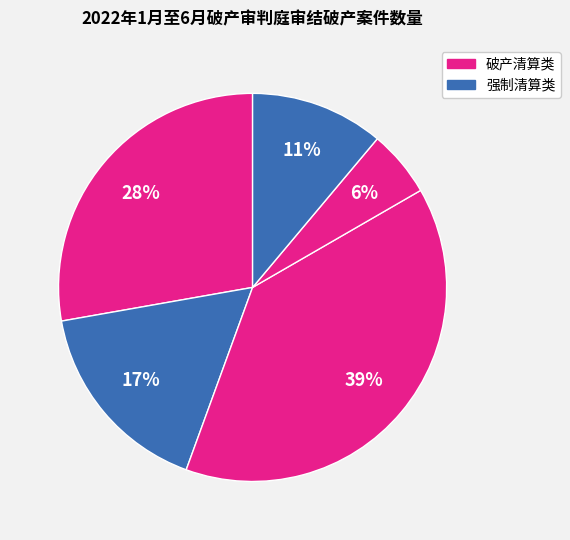

How many slices are in this pie chart?

5